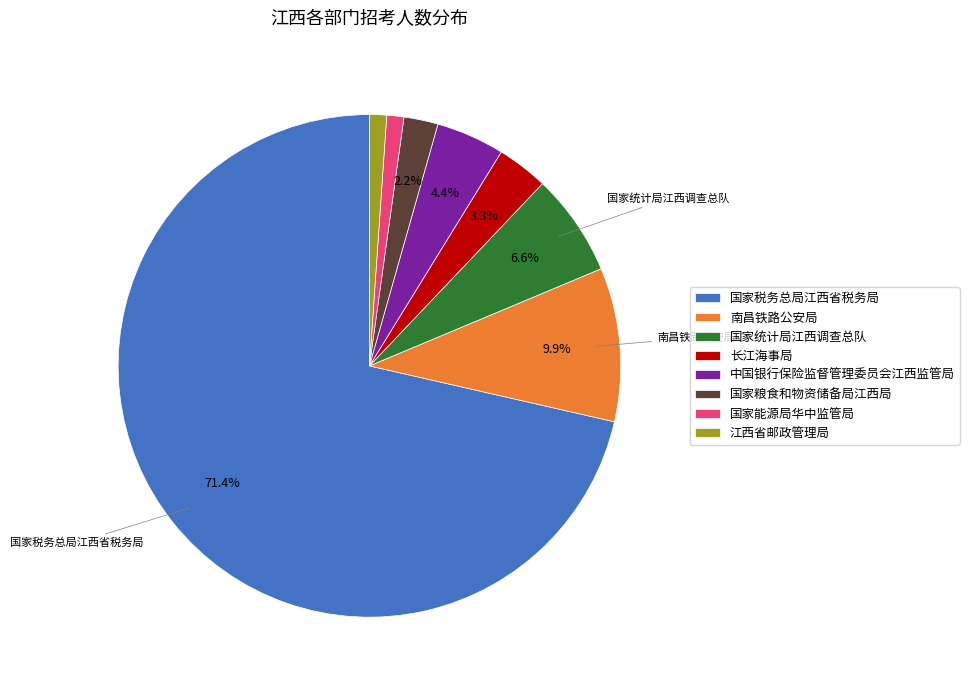

Which category has the biggest portion of the pie?

国家税务总局江西省税务局